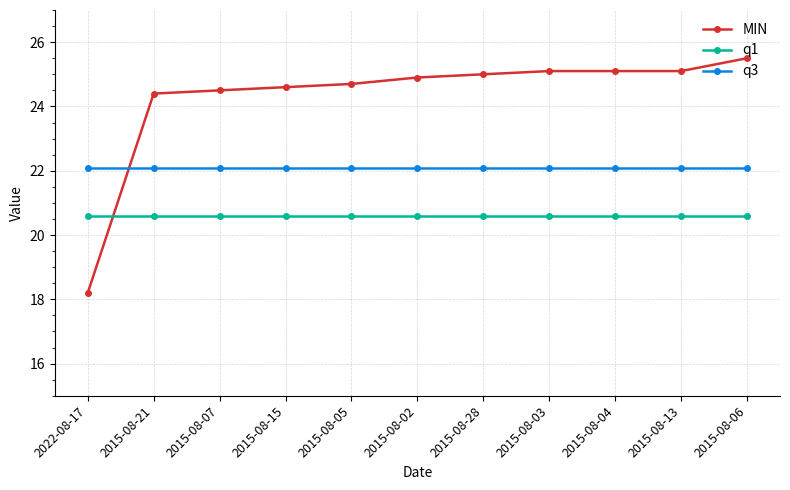

Rank the series at 2015-08-05 from lowest to highest value.

q1, q3, MIN